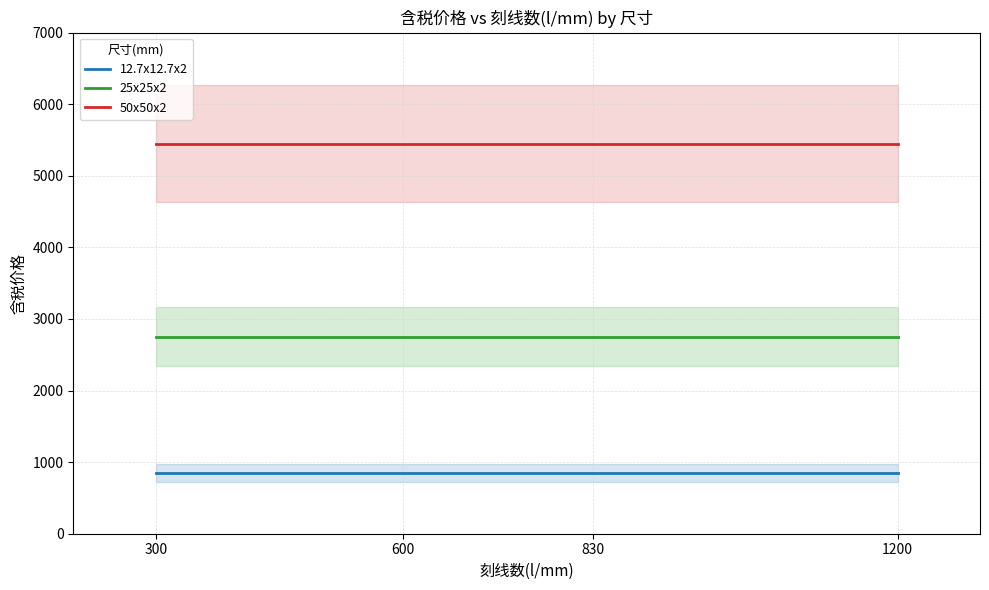

What is the spread (max minus min) of values at 1200?

4600